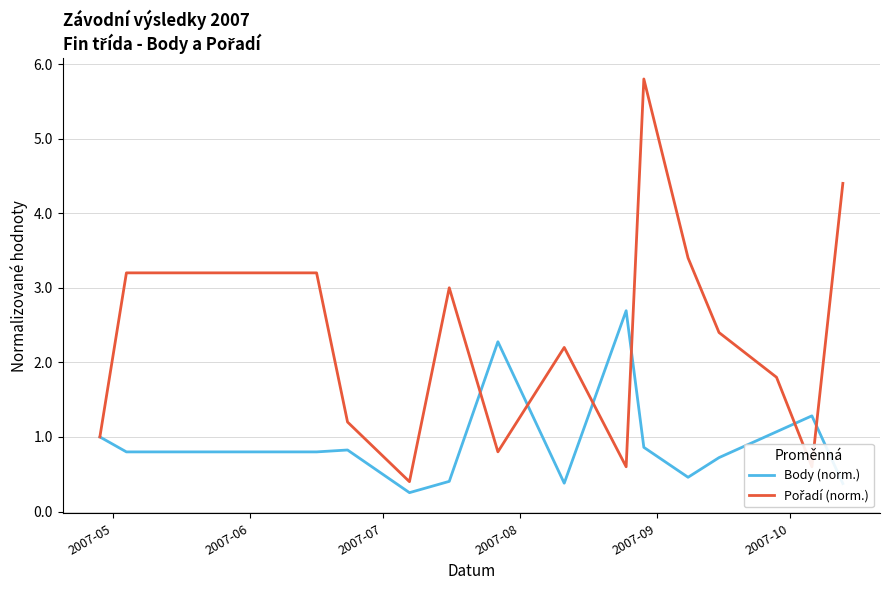

In Pořadí (norm.), how many points are lower than both neighbors (excluding endpoints)?

4